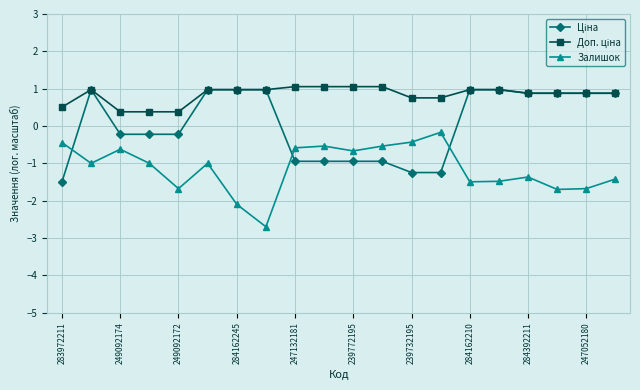

What is the maximum value shown in the chart?

1.1